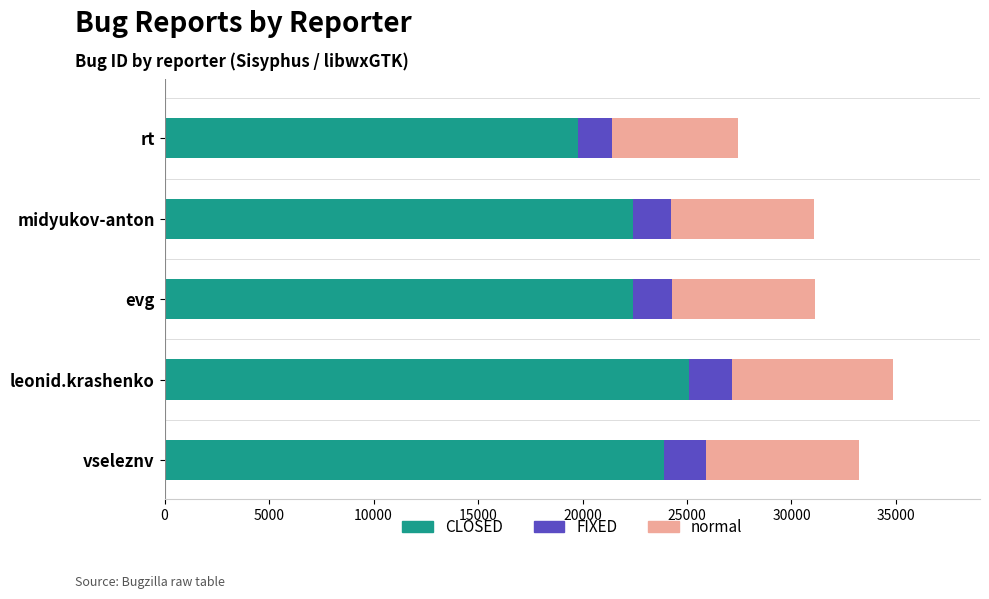

At which label does CLOSED reach its minimum?

rt